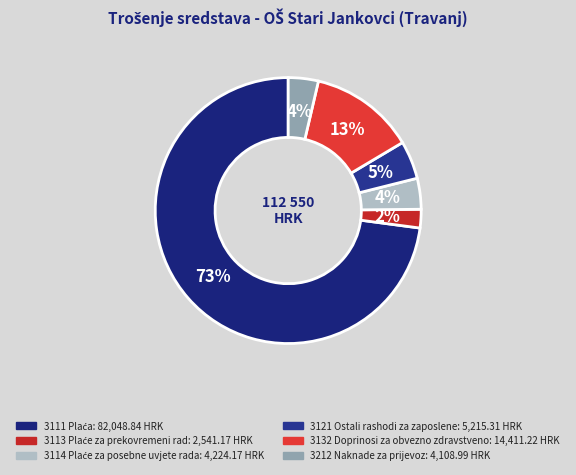

Is there any slice that represents more than half of the pie?

Yes